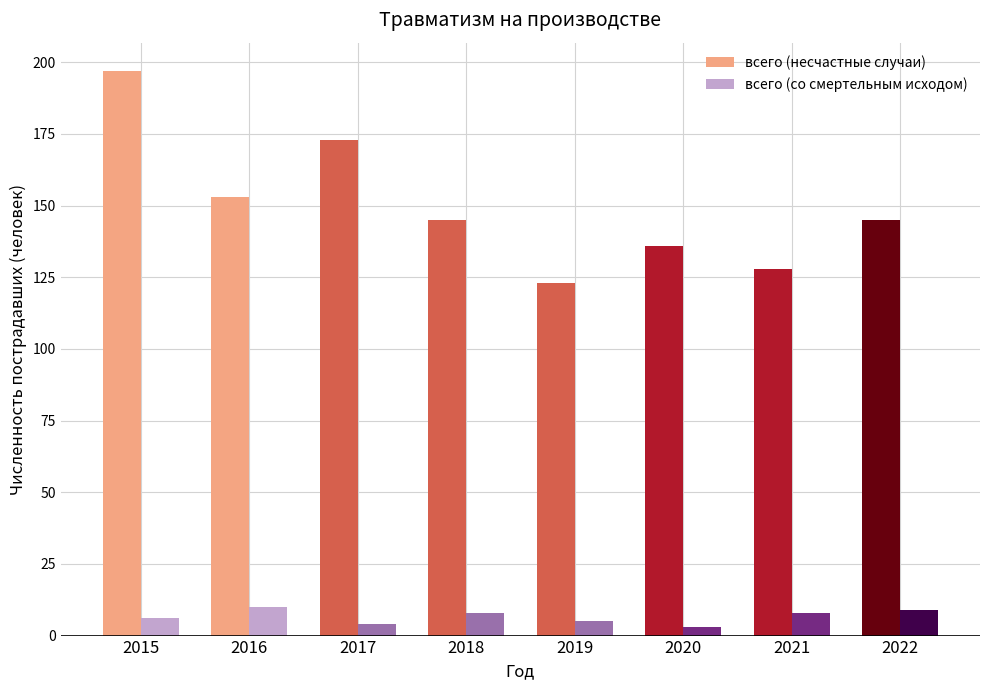

At which category is the sum across all series the highest?

2015